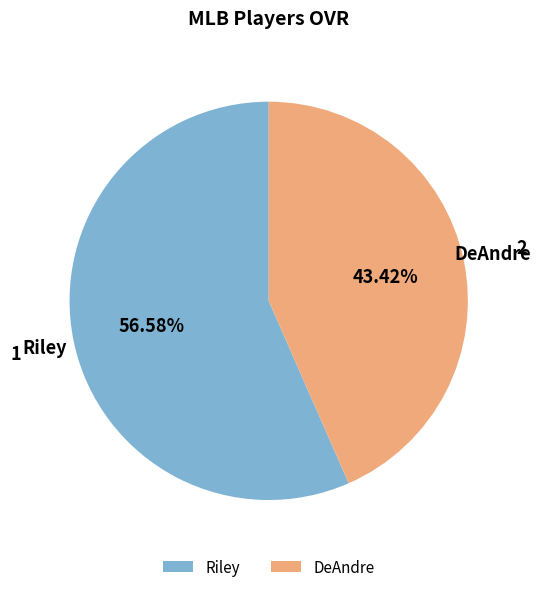

How many segments does this pie chart have?

2